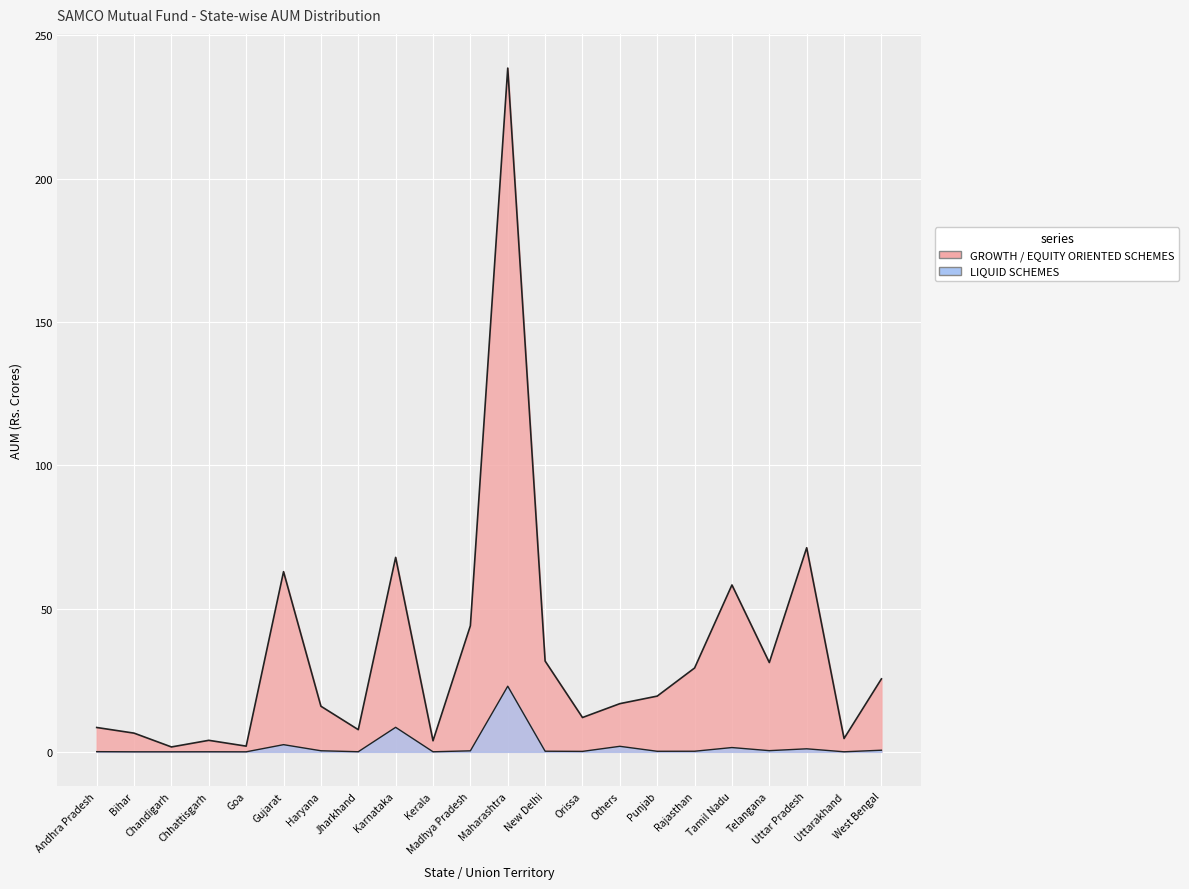

True or false: GROWTH / EQUITY ORIENTED SCHEMES has a value of 1.7 at Chandigarh.

True